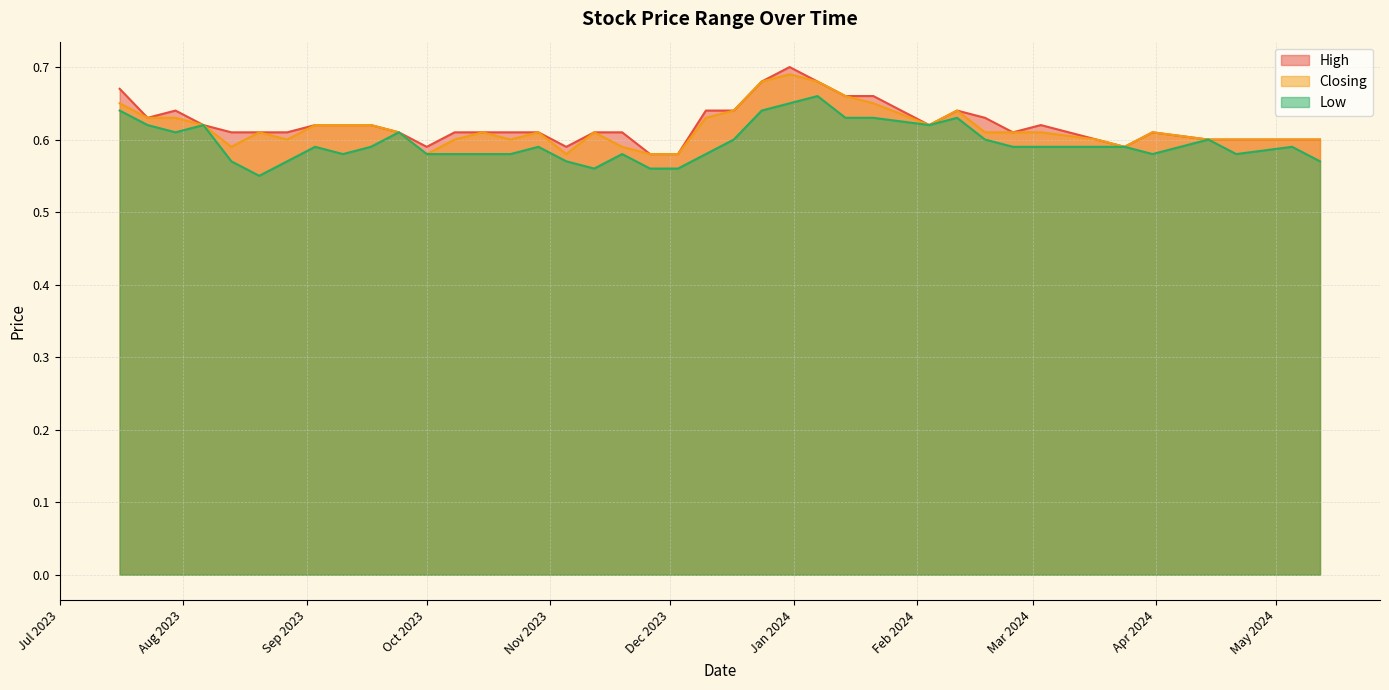

What is the sum of all Closing values?

24.7